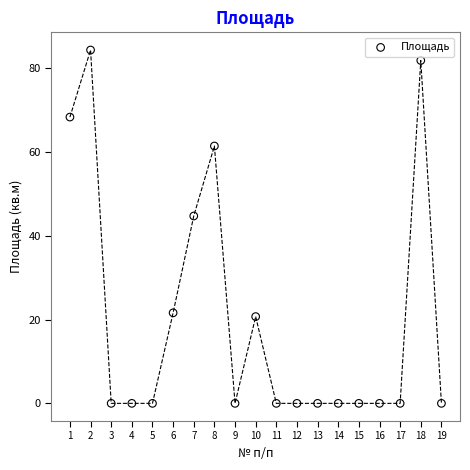

What is the range of X values (max minus min)?

18.0